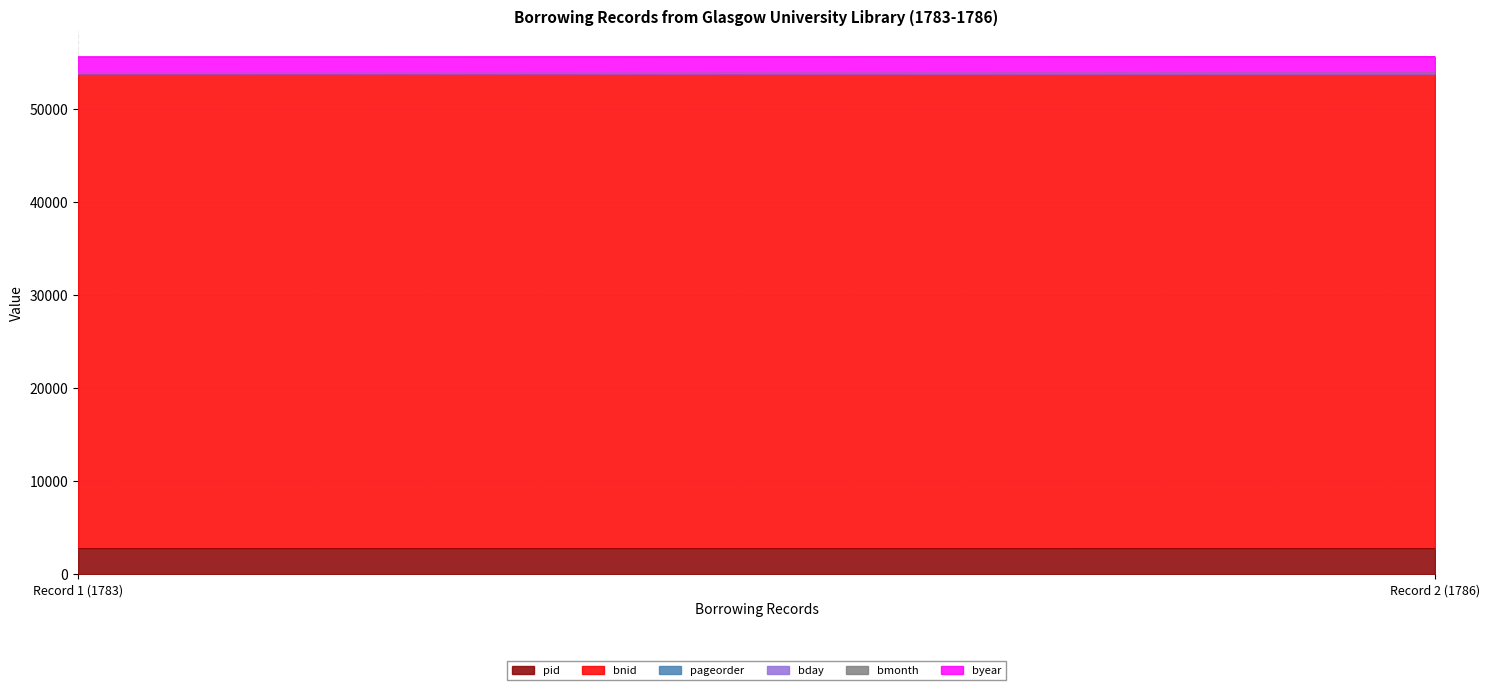

What is the sum of the pageorder values at Record 2 (1786) and Record 1 (1783)?

12